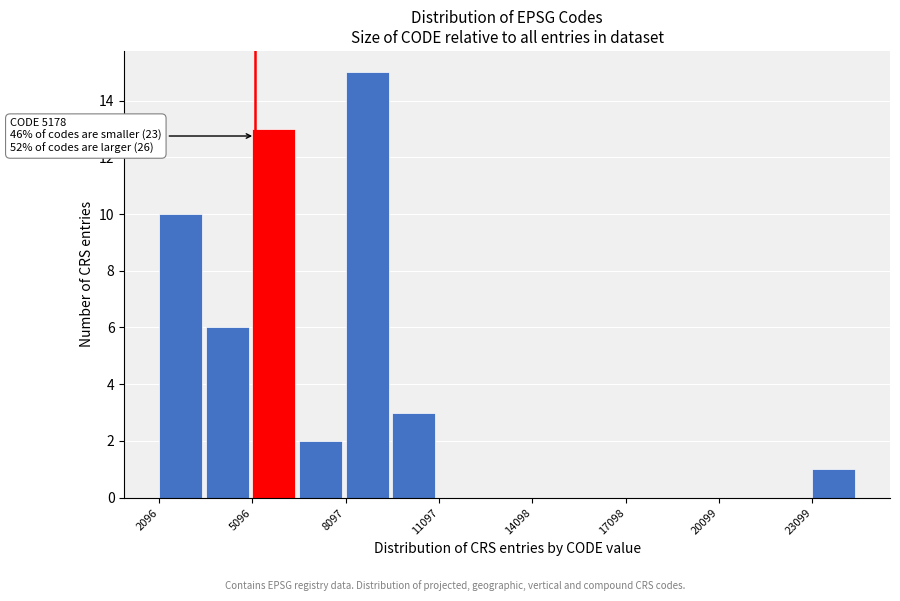

Around what value on the x-axis is the tallest bar? Give the approximate position of its centre, as read against the axis.

9000